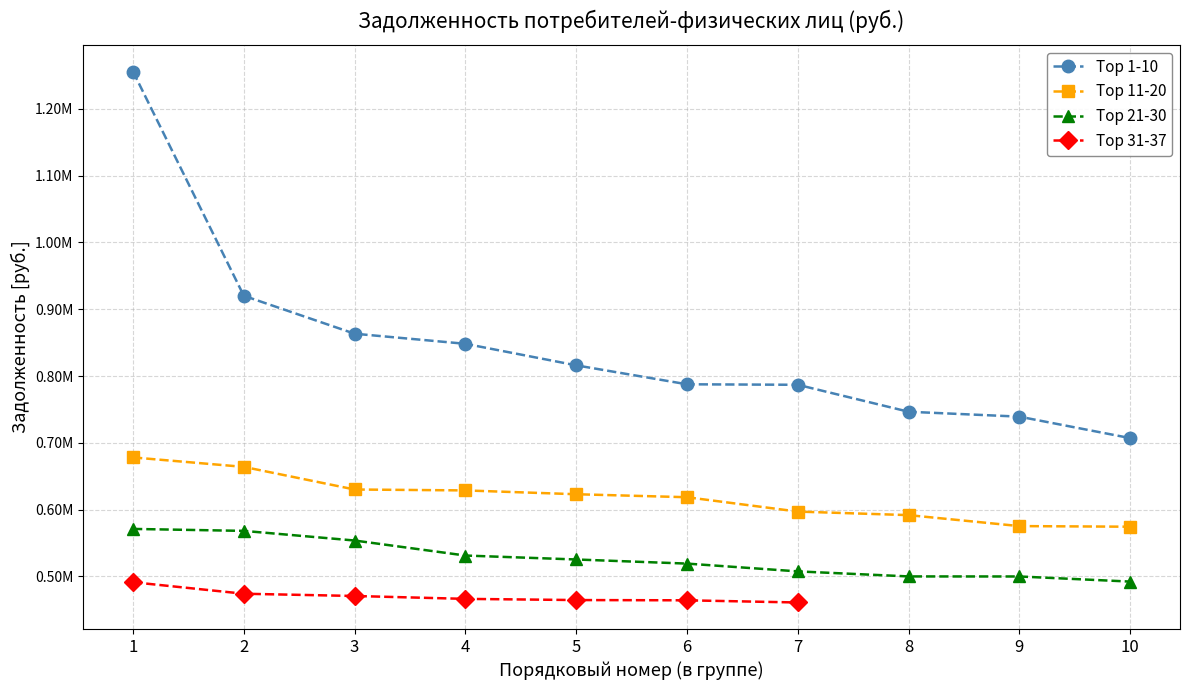

What is the value of the Top 11-20 point at the 3rd from the left?

630178.0